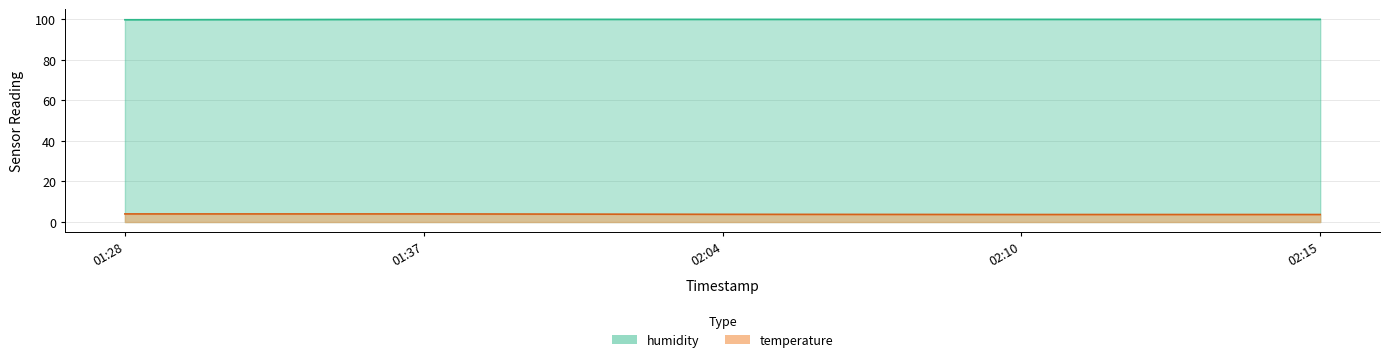

Is it true that humidity equals 99.9 at 02:04?

True